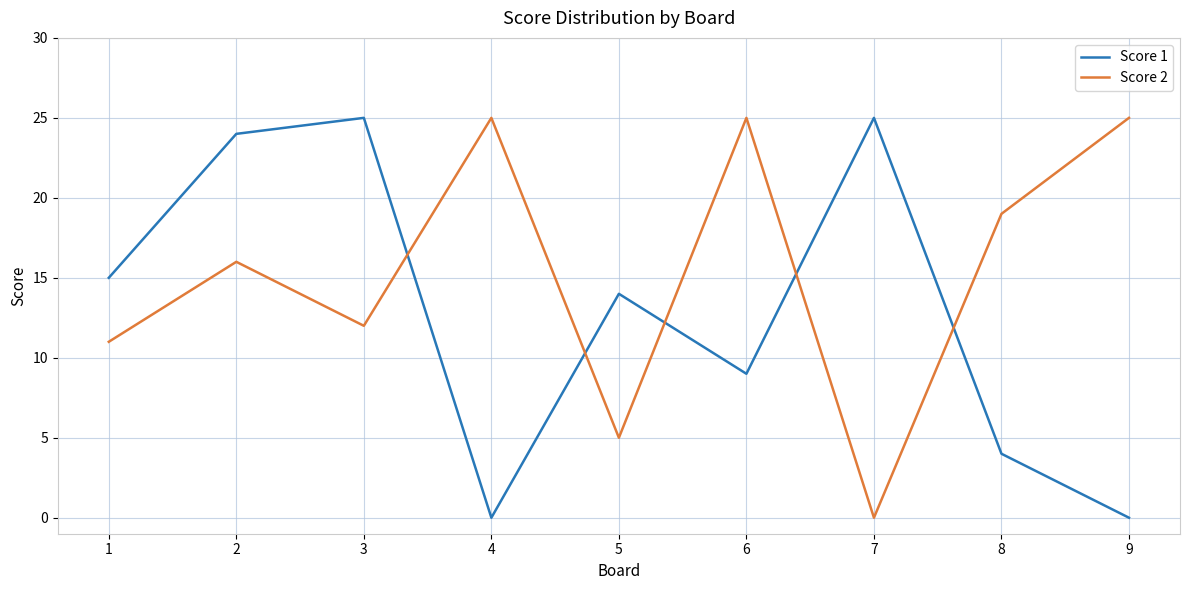

Reading right to left, transcribe all the data shown in this chart.

Score 1: 9=0	8=4	7=25	6=9	5=14	4=0	3=25	2=24	1=15
Score 2: 9=25	8=19	7=0	6=25	5=5	4=25	3=12	2=16	1=11